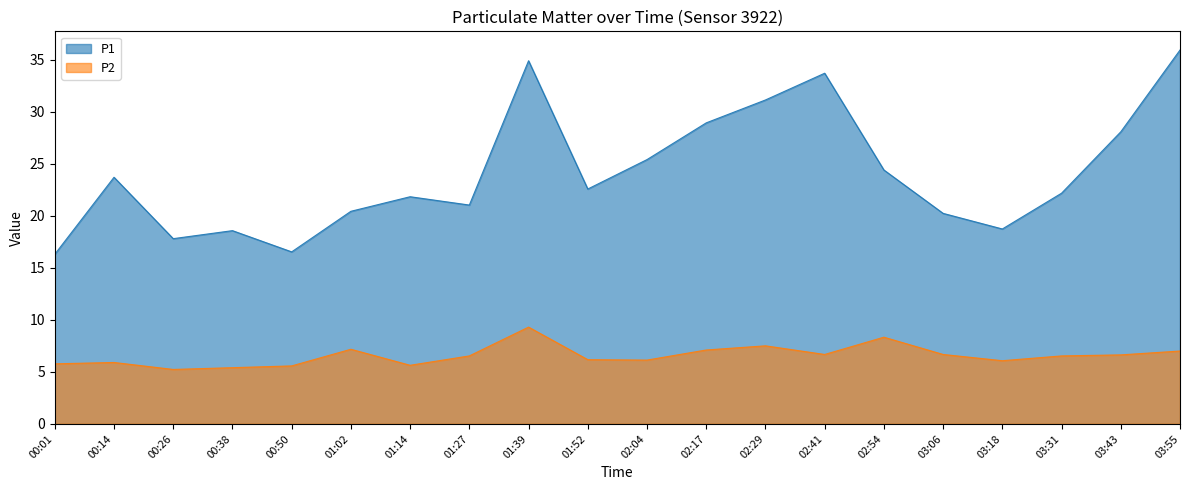

Reading left to right, extract all data points from this chart.

P1: 00:01=16.3	00:14=23.7	00:26=17.8	00:38=18.6	00:50=16.5	01:02=20.4	01:14=21.8	01:27=21.0	01:39=34.9	01:52=22.6	02:04=25.4	02:17=28.9	02:29=31.1	02:41=33.7	02:54=24.4	03:06=20.2	03:18=18.7	03:31=22.2	03:43=28.1	03:55=35.9
P2: 00:01=5.8	00:14=5.9	00:26=5.2	00:38=5.4	00:50=5.6	01:02=7.2	01:14=5.6	01:27=6.5	01:39=9.3	01:52=6.2	02:04=6.1	02:17=7.1	02:29=7.5	02:41=6.7	02:54=8.3	03:06=6.7	03:18=6.1	03:31=6.5	03:43=6.6	03:55=7.0